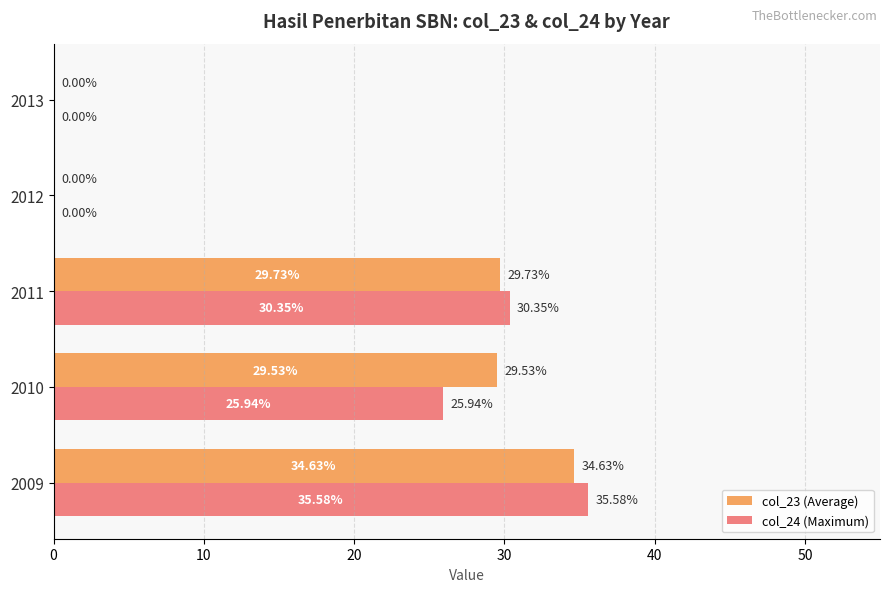

How many data points in col_23 (Average) are above 29?

3